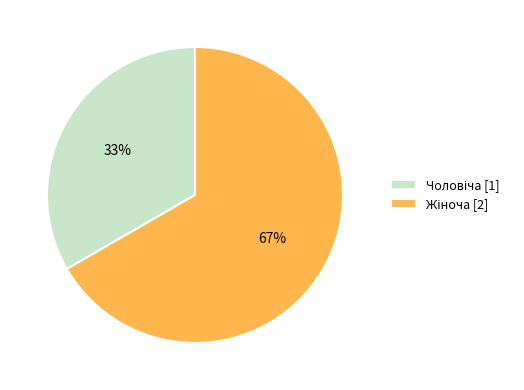

Is there any slice that represents more than half of the pie?

Yes